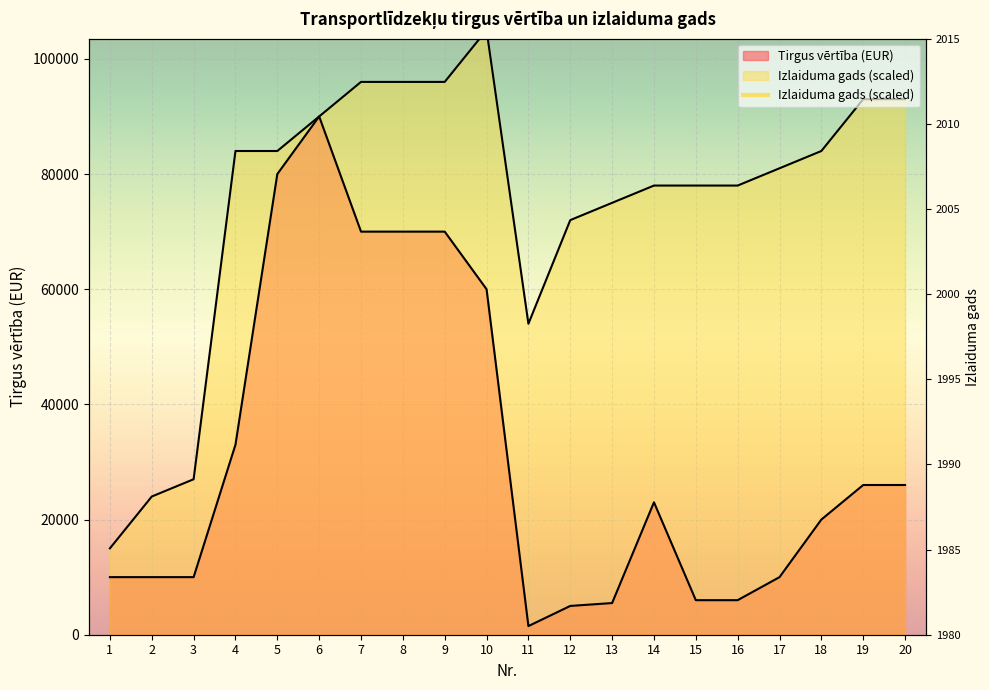

True or false: Tirgus vērtība (EUR) has a value of 70000 at 7.

True